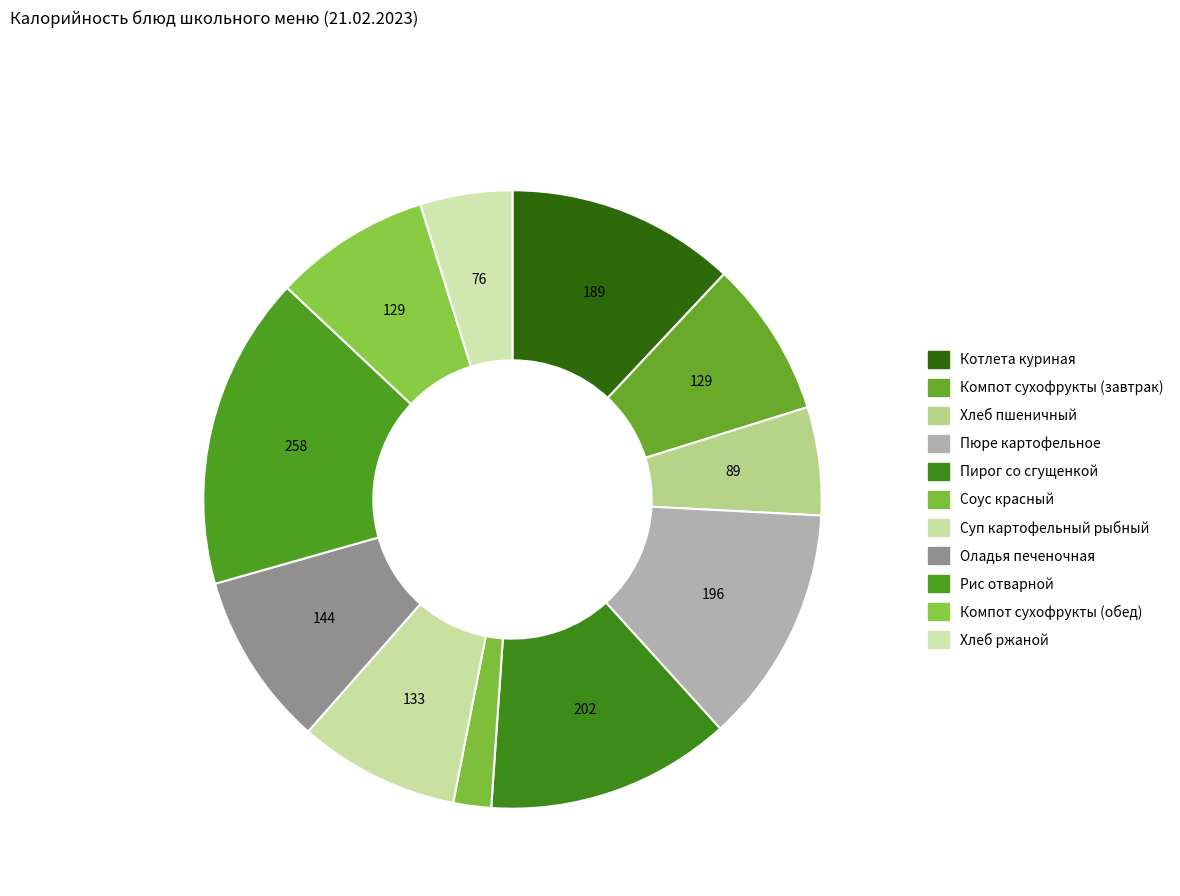

How many slices are in this pie chart?

11